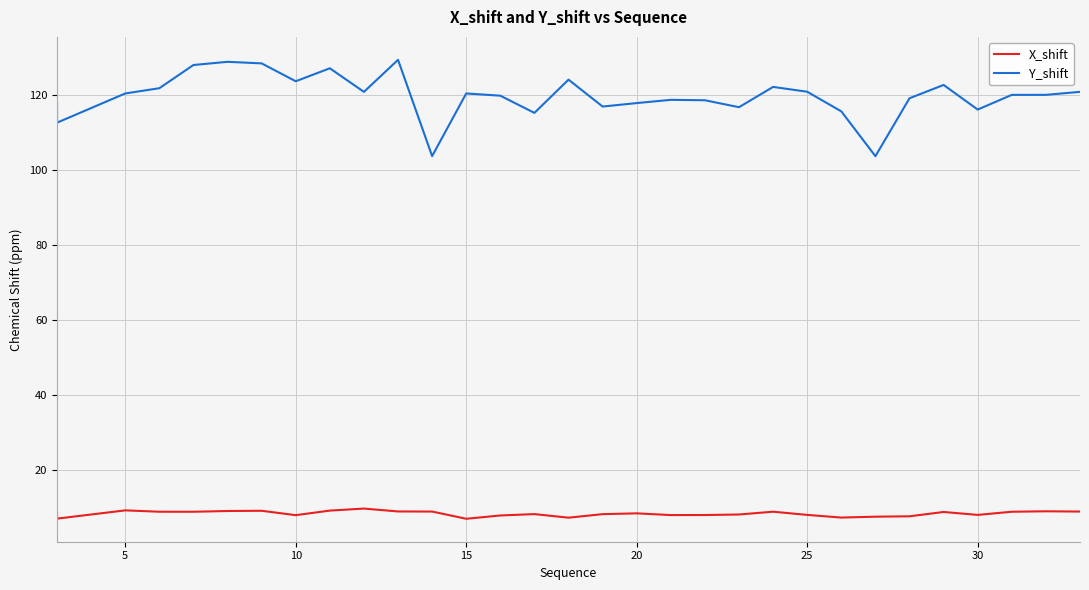

List the series in order of their peak value, highest first.

Y_shift, X_shift